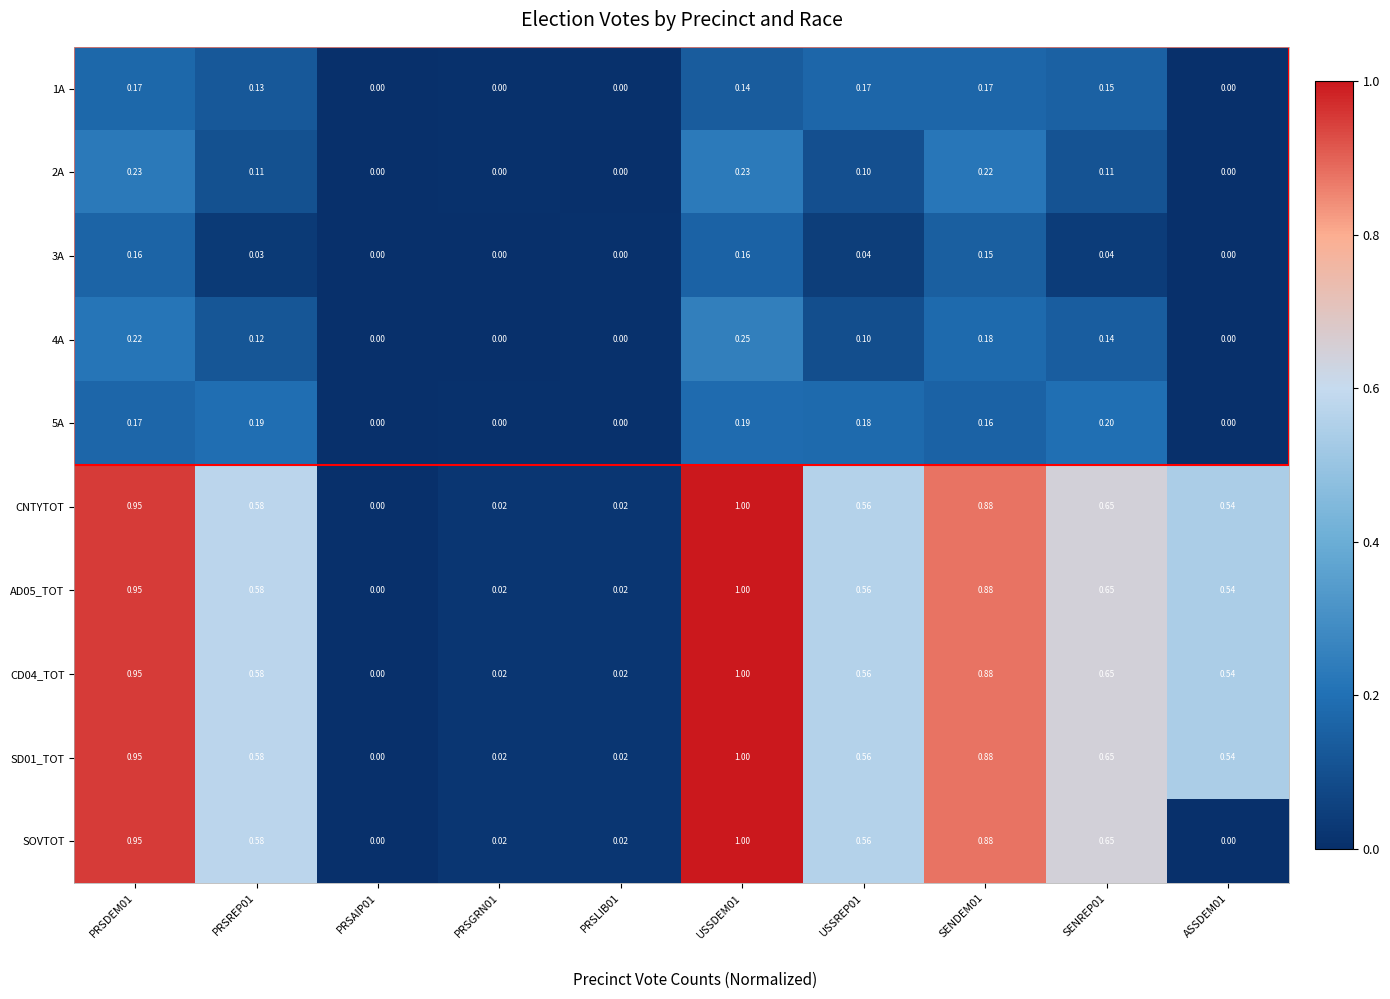

Is the value of CD04_TOT at USSREP01 greater than the value of 5A at SENDEM01?

Yes